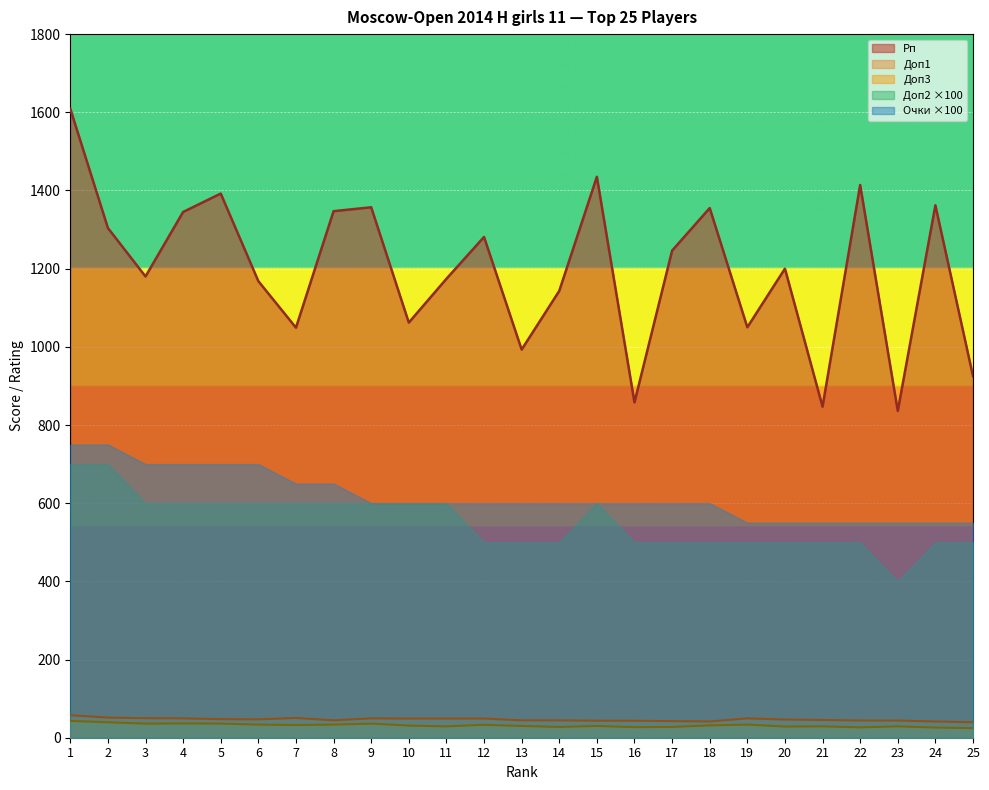

Does the chart display data point markers on the line(s)?

No